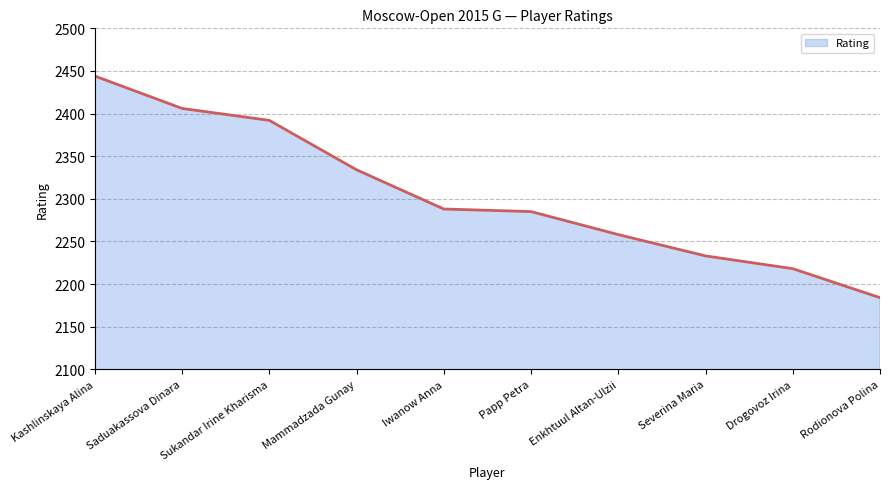

What is the difference between the maximum and minimum values?

260